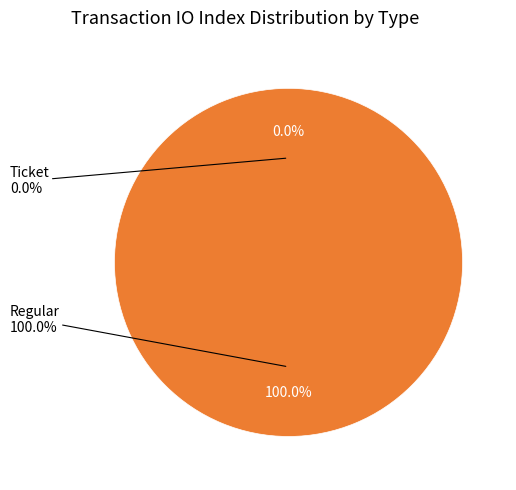

What portion of the pie excludes Ticket?

100.0%